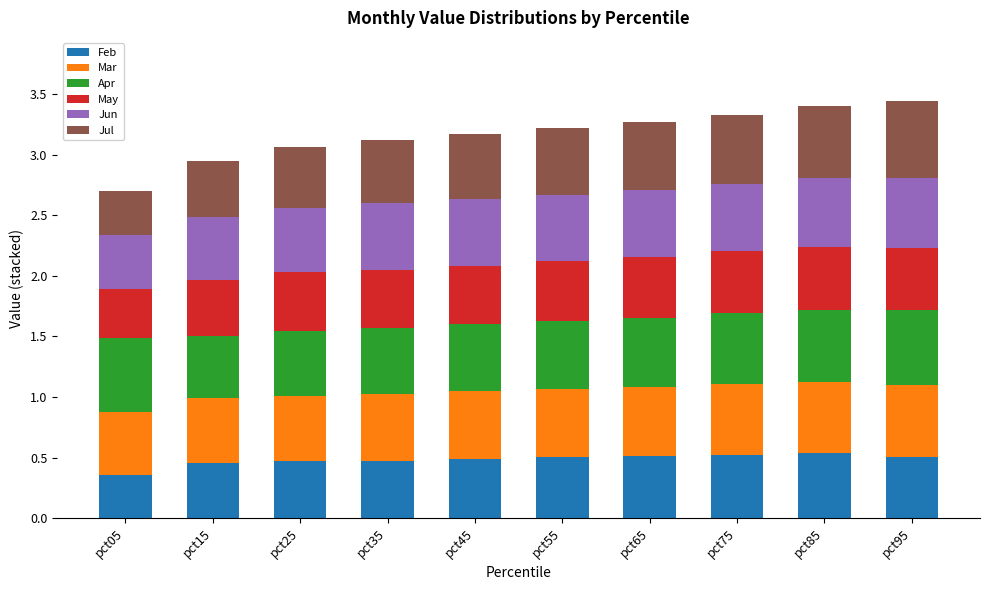

What is the total value across all series at pct95?

3.4